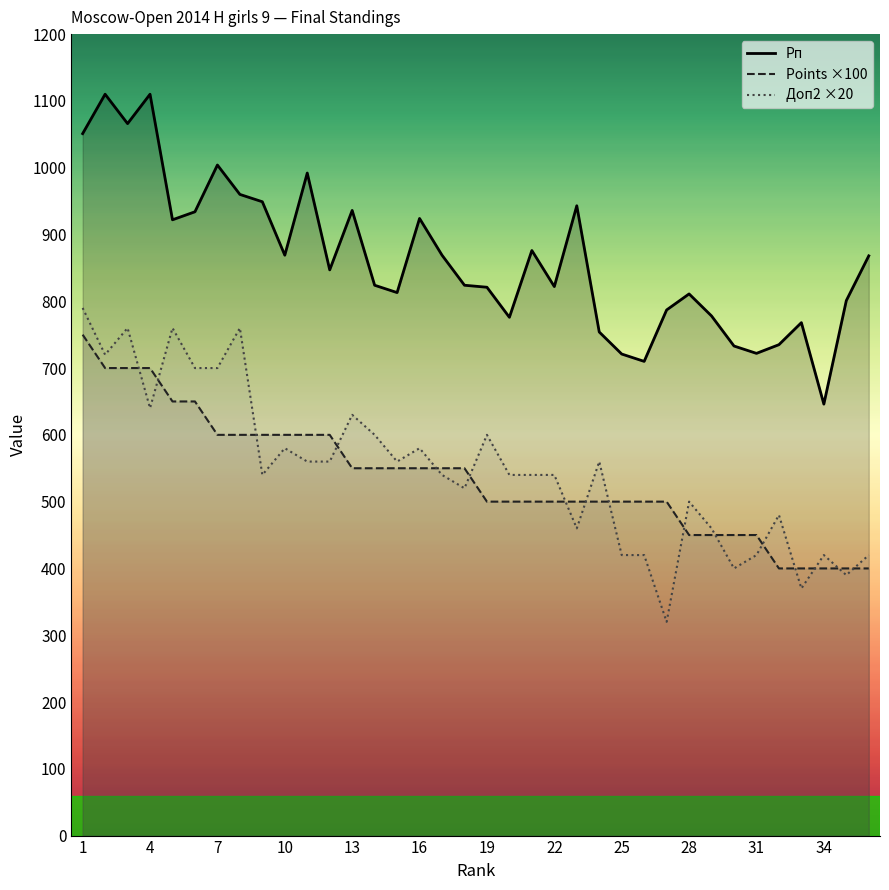

What is the total value across all series at 24?

1814